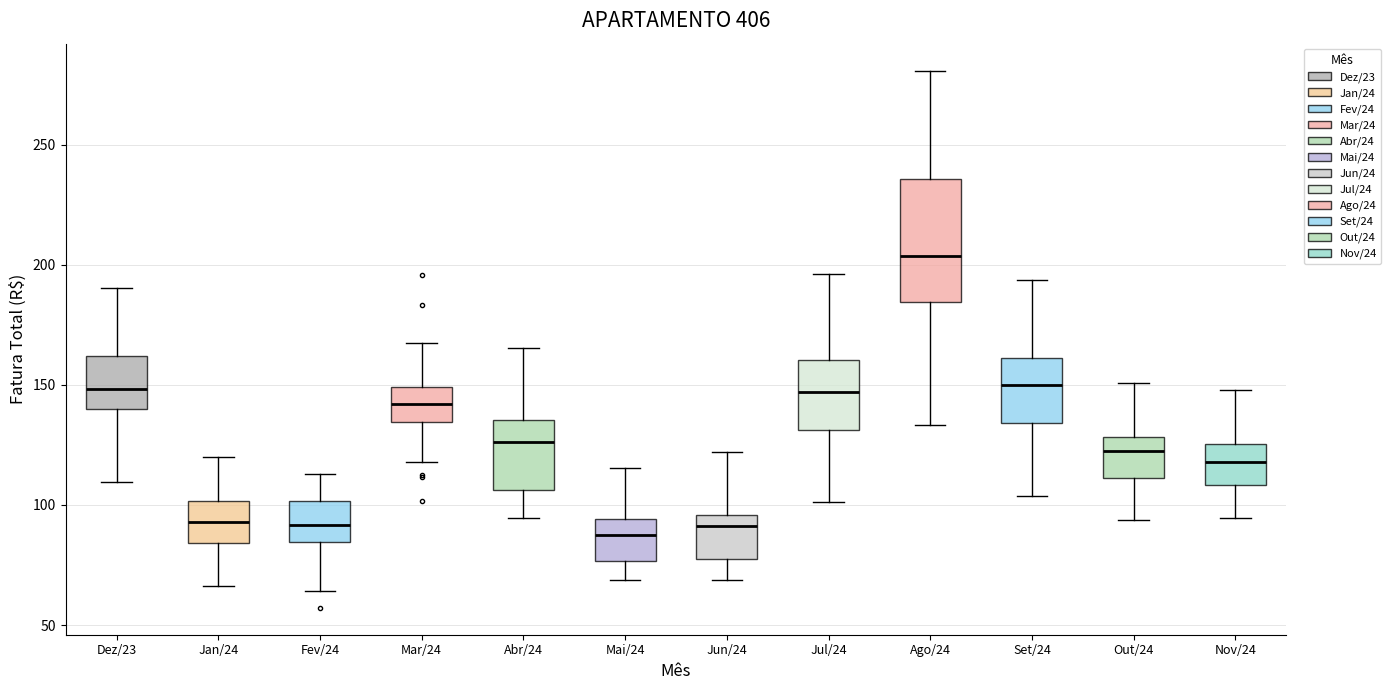

Reading left to right, read every box against the y-axis: the position of its median line, the range the box covers, and the ends of its whiskers. The values are not printed on the chart, so give them approximately, as read against the axis.

Dez/23: median 150, box 140 to 160, whiskers 110 to 190
Jan/24: median 95, box 85 to 100, whiskers 65 to 120
Fev/24: median 90, box 85 to 100, whiskers 65 to 115
Mar/24: median 140, box 135 to 150, whiskers 120 to 165
Abr/24: median 125, box 105 to 135, whiskers 95 to 165
Mai/24: median 90, box 75 to 95, whiskers 70 to 115
Jun/24: median 90, box 75 to 95, whiskers 70 to 120
Jul/24: median 145, box 130 to 160, whiskers 100 to 195
Ago/24: median 205, box 185 to 235, whiskers 135 to 280
Set/24: median 150, box 135 to 160, whiskers 105 to 195
Out/24: median 120, box 110 to 130, whiskers 95 to 150
Nov/24: median 120, box 110 to 125, whiskers 95 to 150